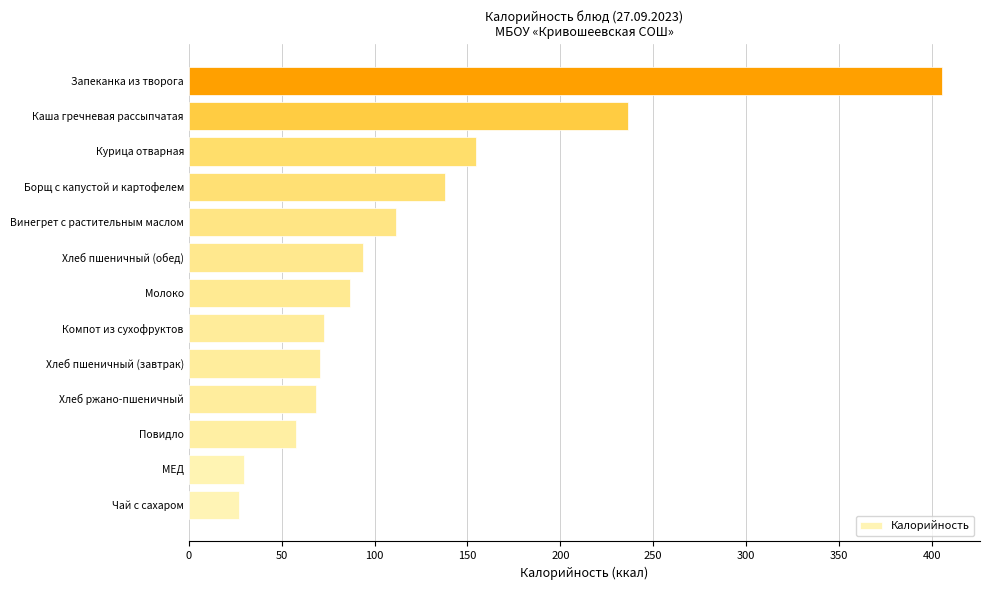

What is the sum of all values?

1553.0